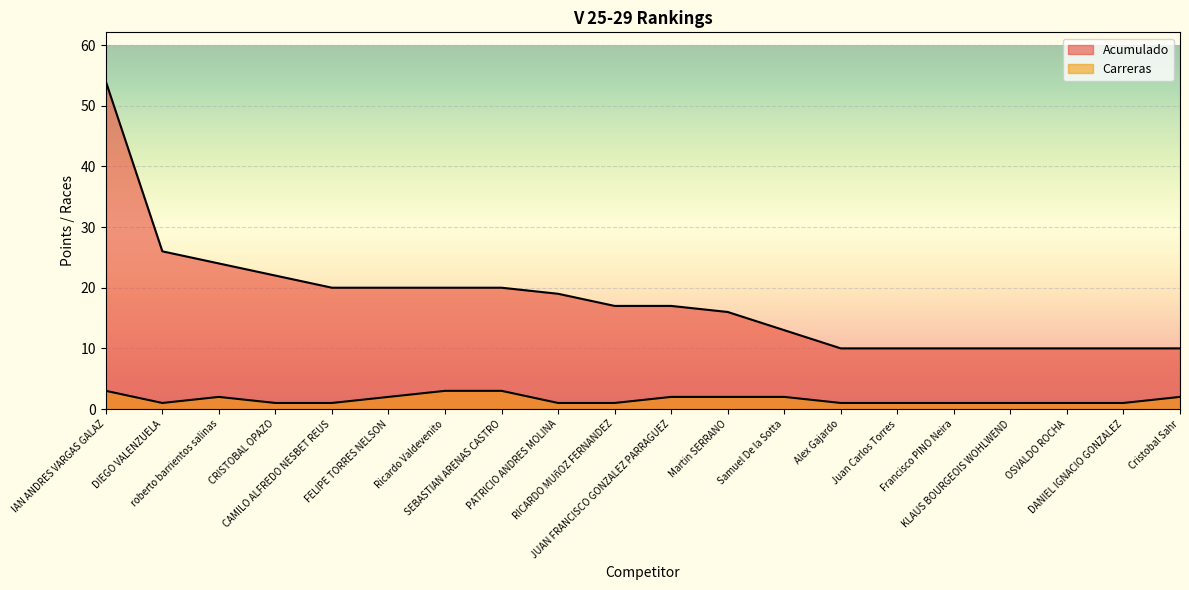

Where is Carreras nearest to the value 2?

roberto barrientos salinas